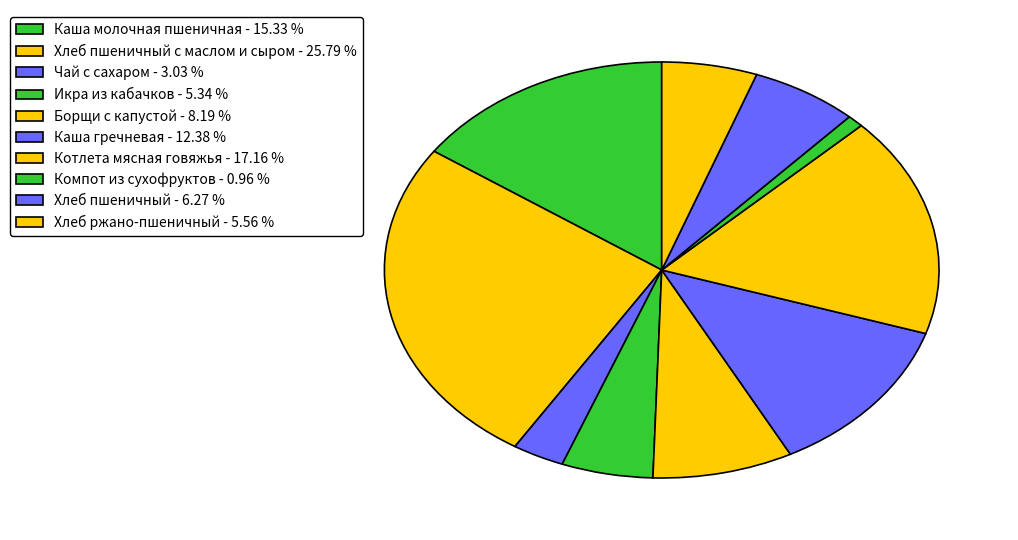

Rank the categories by value from lowest to highest.

Компот из сухофруктов, Чай с сахаром, Икра из кабачков, Хлеб ржано-пшеничный, Хлеб пшеничный, Борщи с капустой, Каша гречневая, Каша молочная пшеничная, Котлета мясная говяжья, Хлеб пшеничный с маслом и сыром